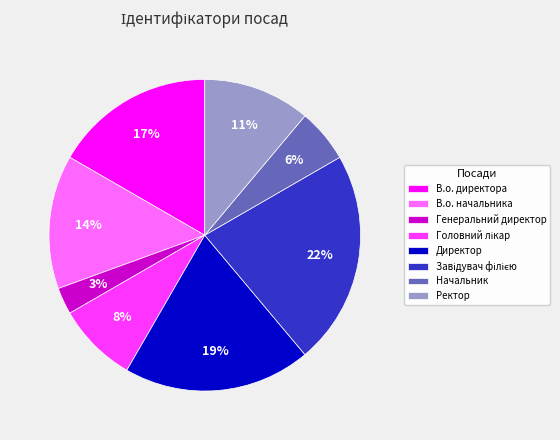

How many segments does this pie chart have?

8